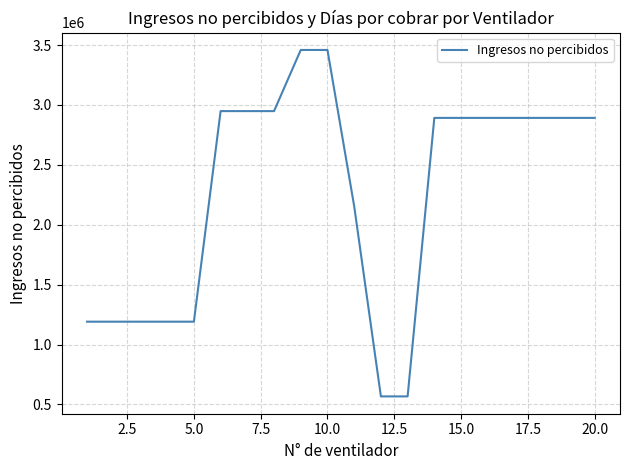

What is the smallest value displayed?

567040